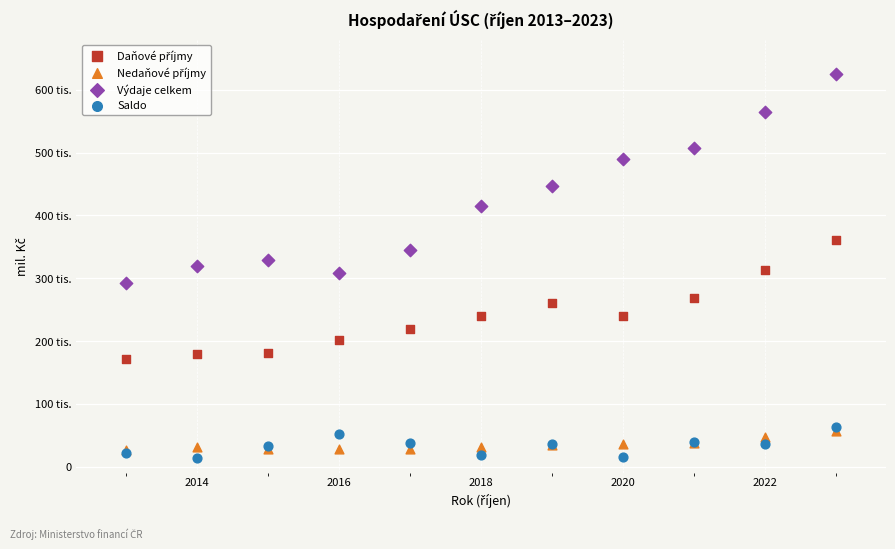

Which series contains the lowest Y value?

Saldo